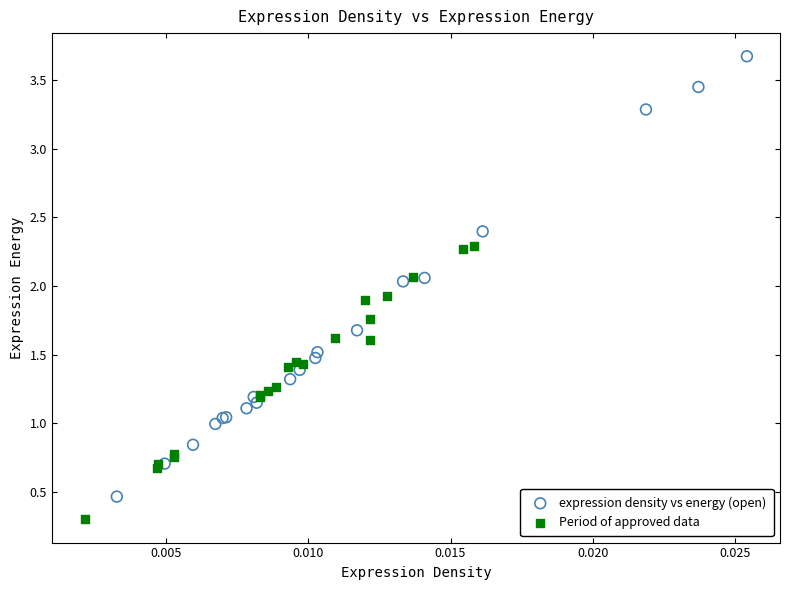

Which series has the widest spread of Y values?

expression density vs energy (open)